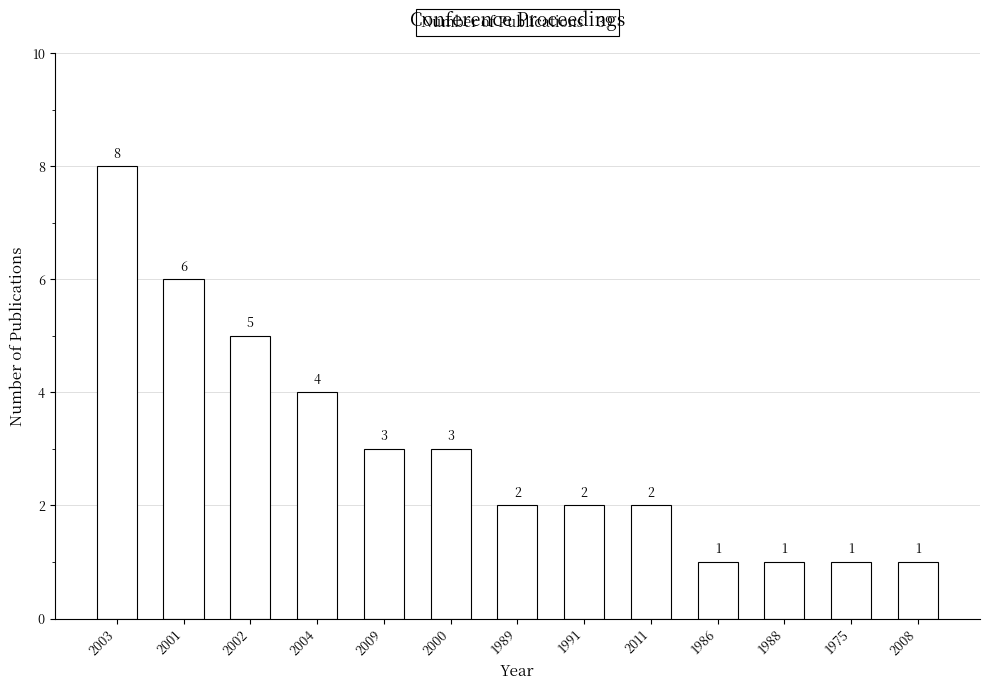

What is the sum of all values?

39